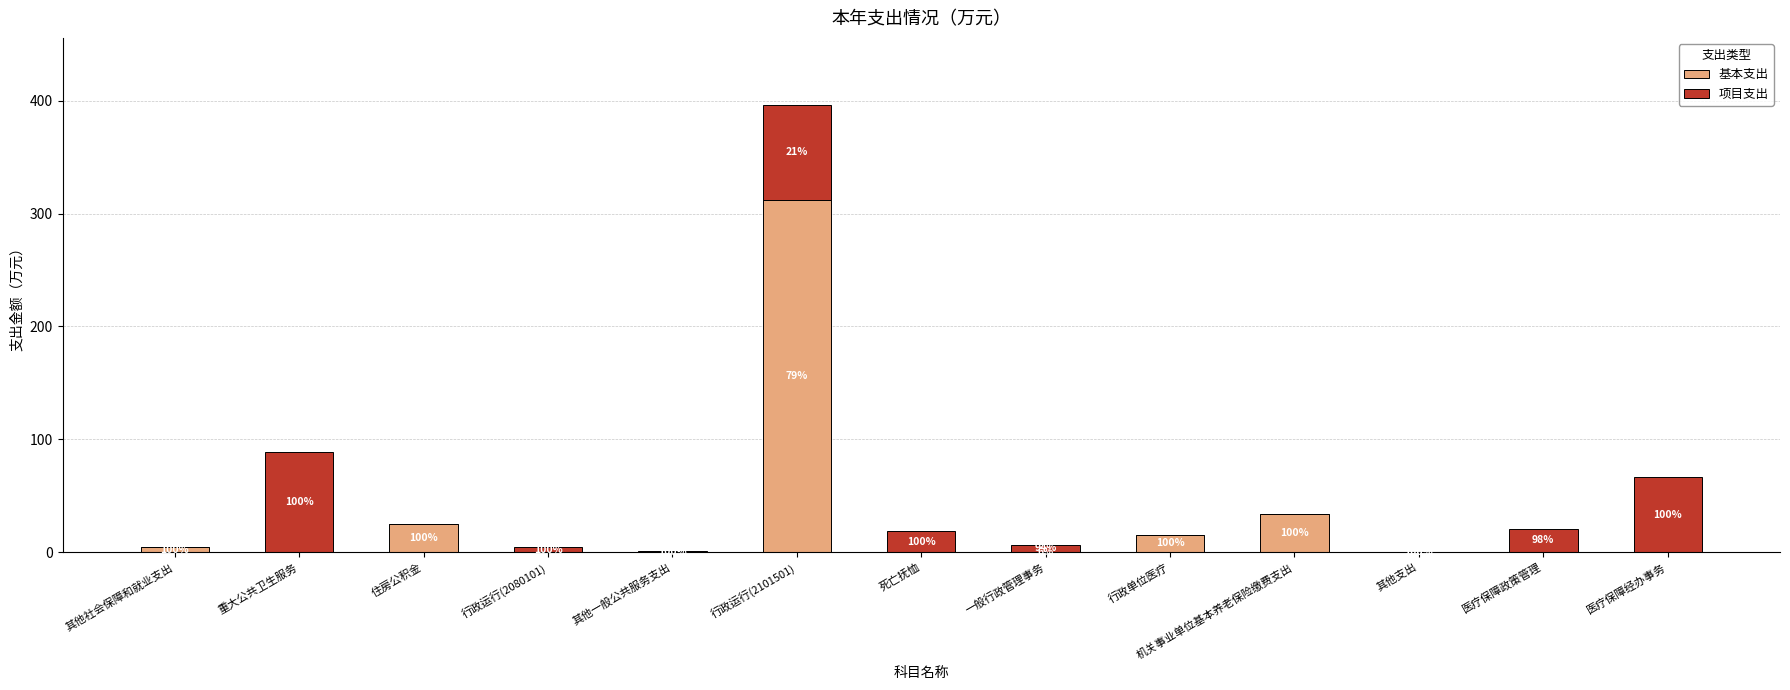

What position from the left is 医疗保障政策管理?

12